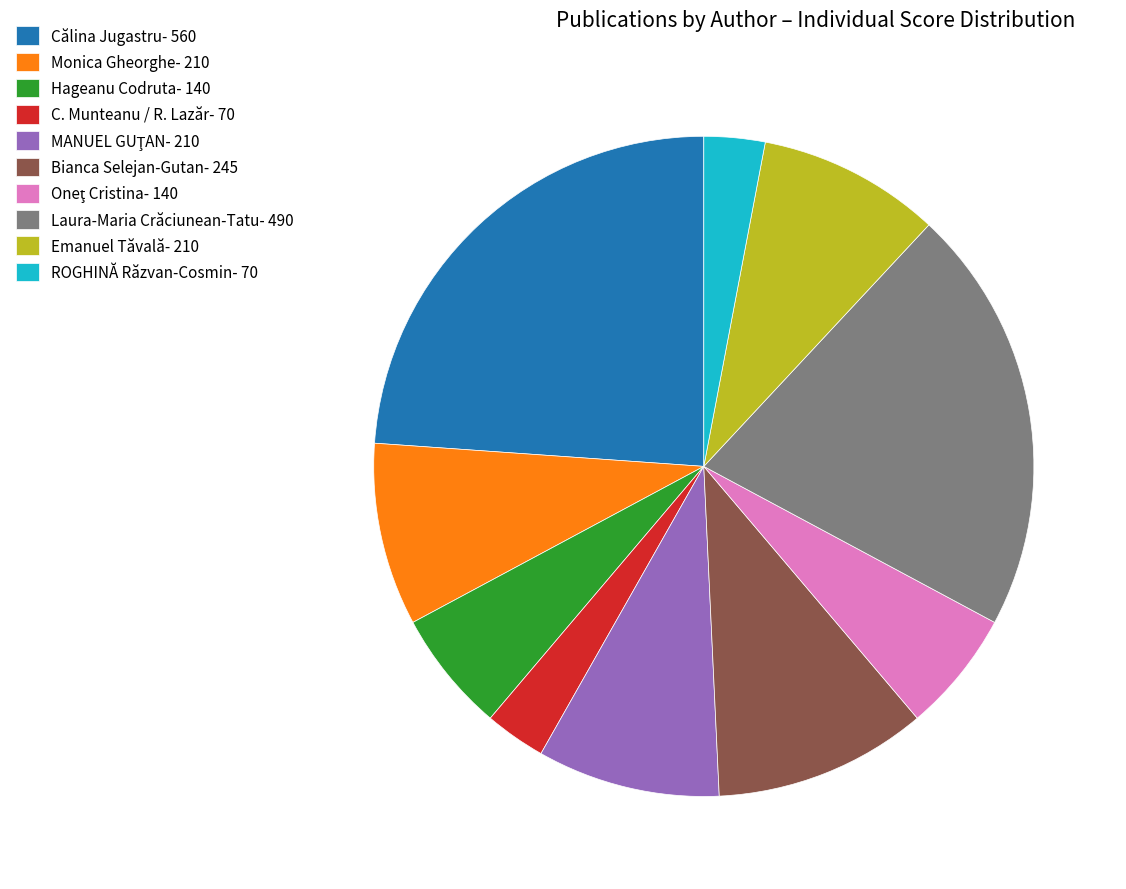

Which has a higher value, Bianca Selejan-Gutan- 245 or Călina Jugastru- 560?

Călina Jugastru- 560